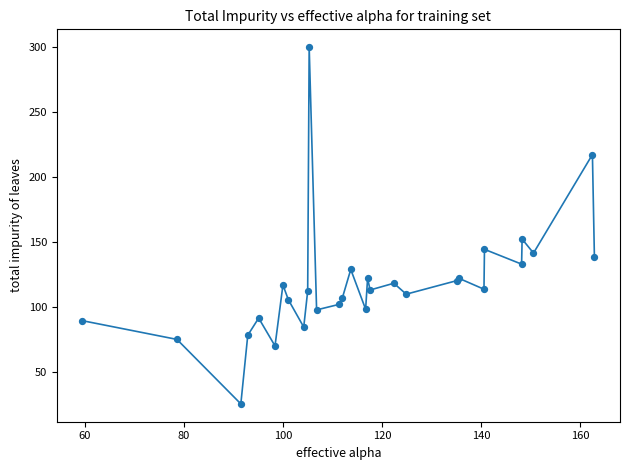

What is the smallest value displayed?

25.6